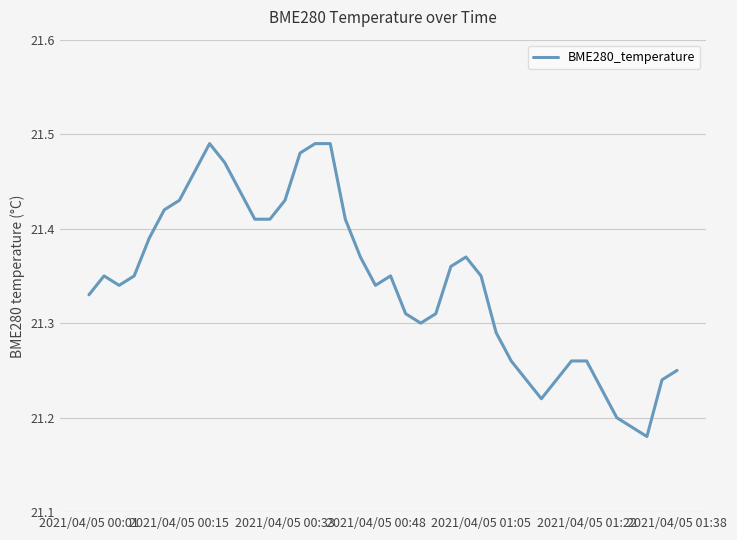

What is the difference between the maximum and minimum values?

0.3